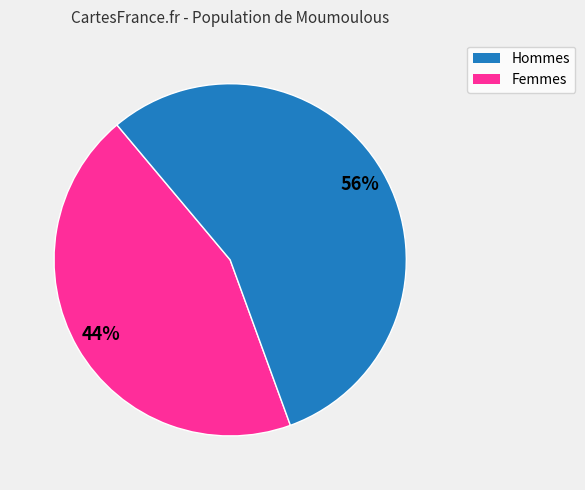

To the nearest percent, what is the average slice percentage?

50%